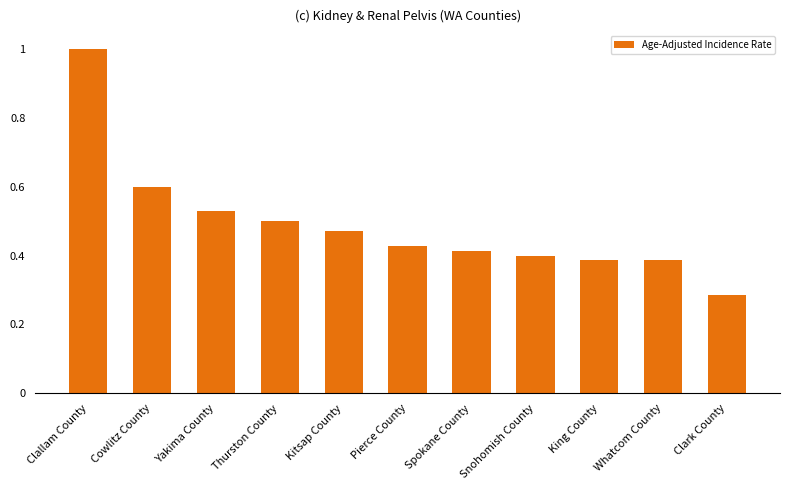

Count the values in the range 0 to 1.

11